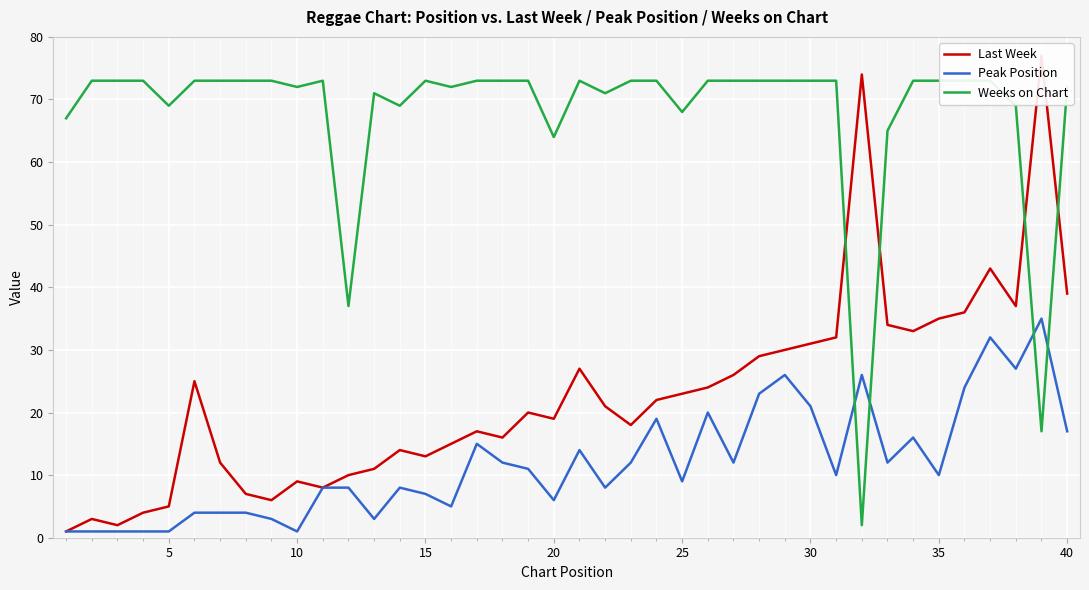

The Peak Position series shows 2 at 21. True or false?

False